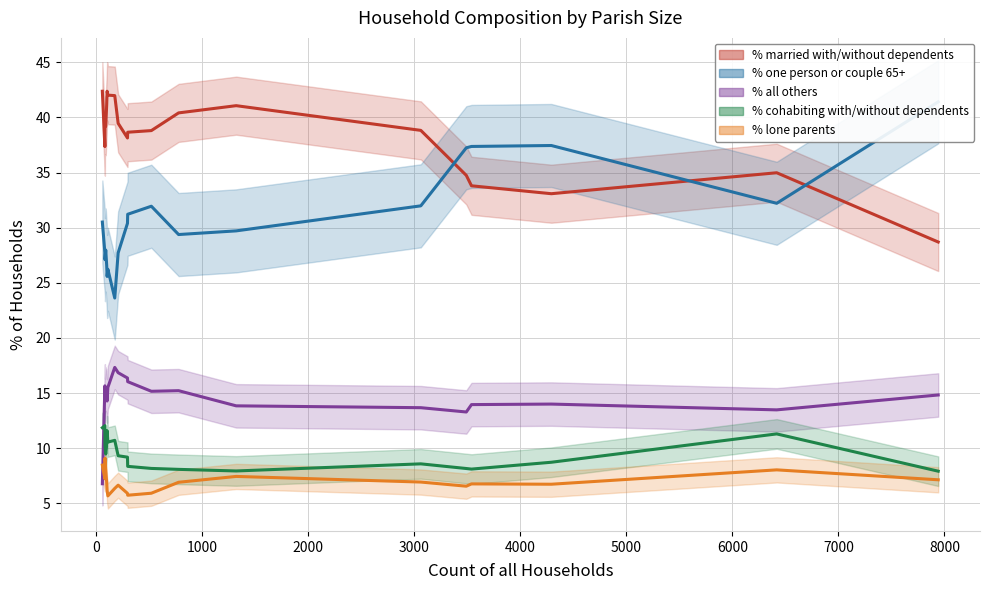

What is the minimum value shown in the chart?

5.7